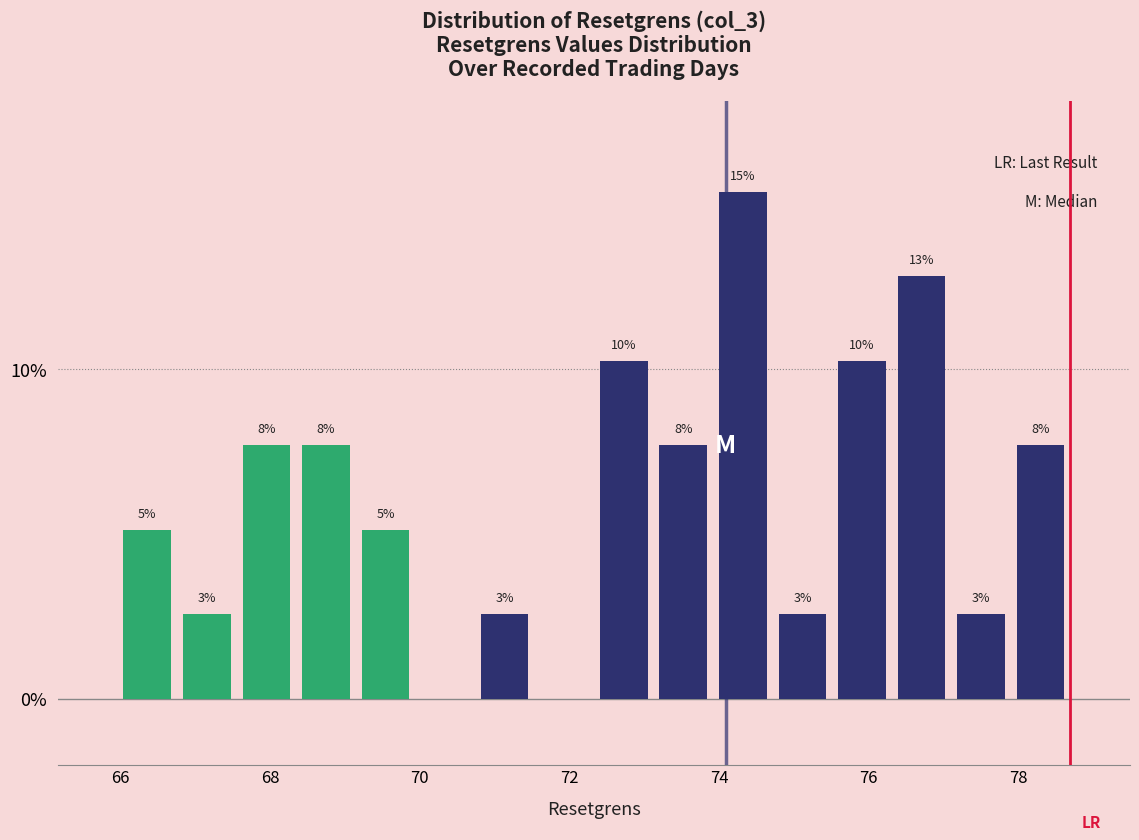

Around what value on the x-axis is the tallest bar? Give the approximate position of its centre, as read against the axis.

74.4